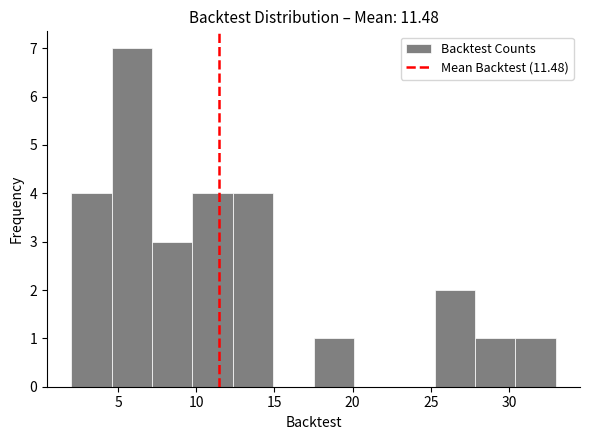

Reading left to right, list every bar in this chart as the range it spans on the x-axis followed by its height. Neither the bar edges nor the heights are printed on the chart, so give them approximately, as read against the axes.

2.0 to 4.5: 4
4.5 to 7.0: 7
7.0 to 10.0: 3
10.0 to 12.5: 4
12.5 to 15.0: 4
15.0 to 17.5: 0
17.5 to 20.0: 1
20.0 to 22.5: 0
22.5 to 25.5: 0
25.5 to 28.0: 2
28.0 to 30.5: 1
30.5 to 33.0: 1